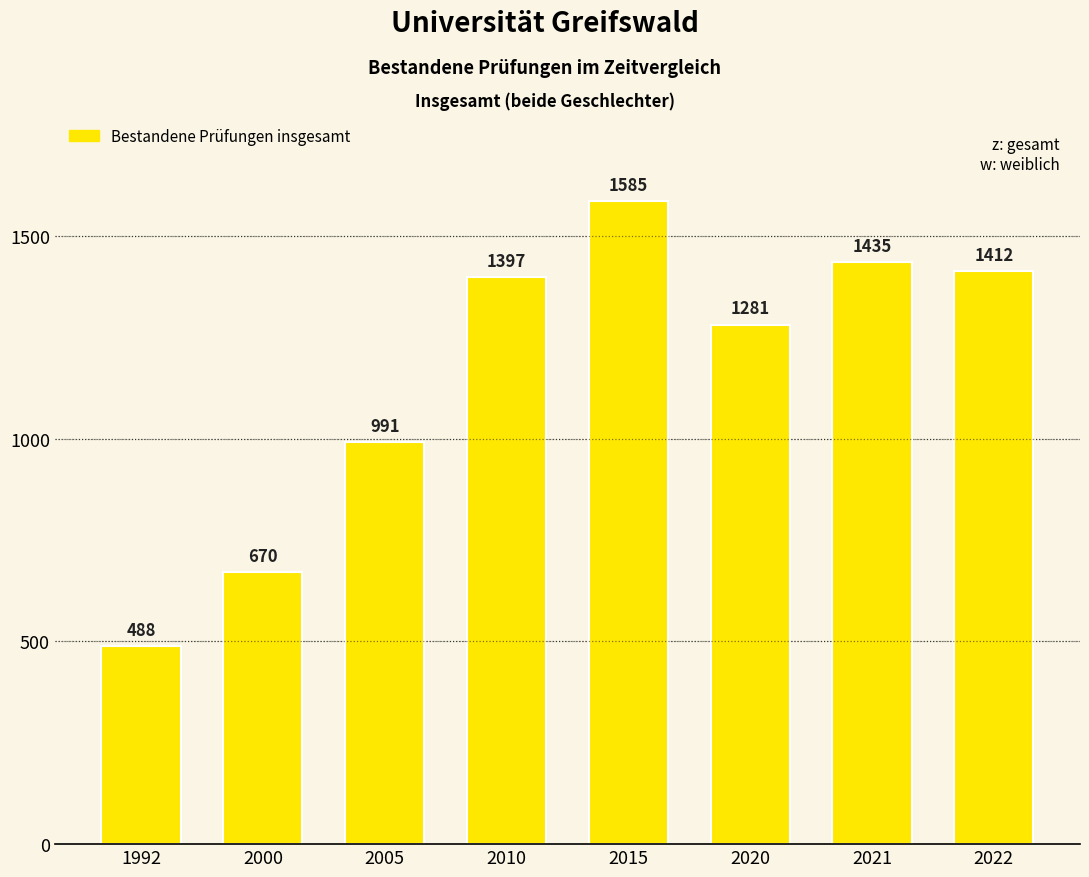

What is the change in value from 2010 to 2021?

+38